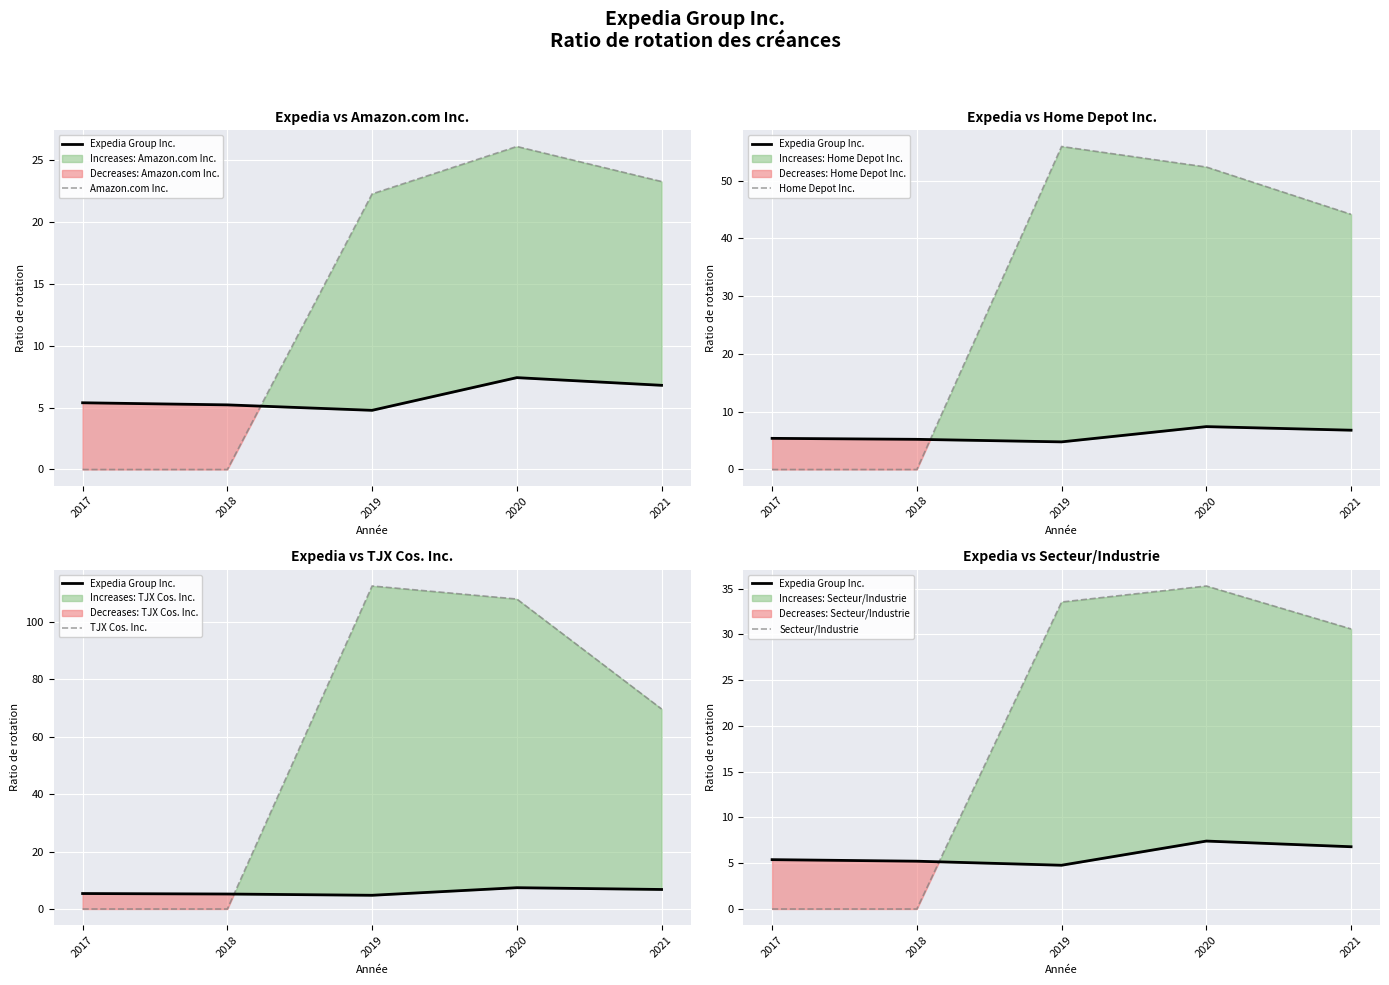

How many lines are shown in the chart?

5